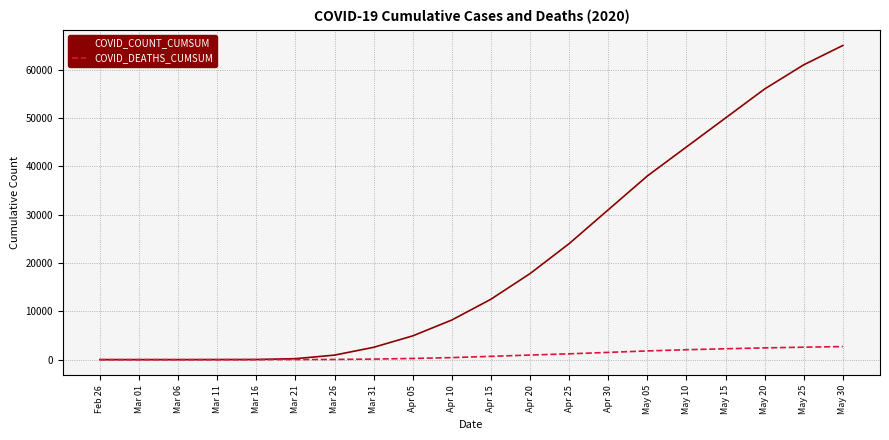

What is the highest value of the COVID_DEATHS_CUMSUM series?

2700